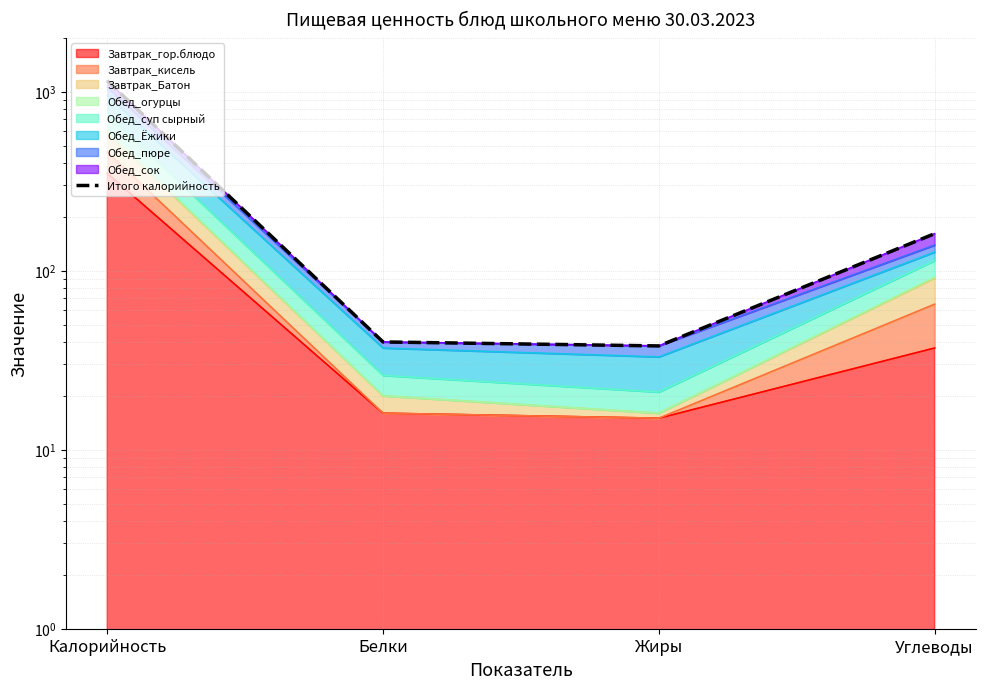

What is the difference between the maximum and second lowest values?

1111